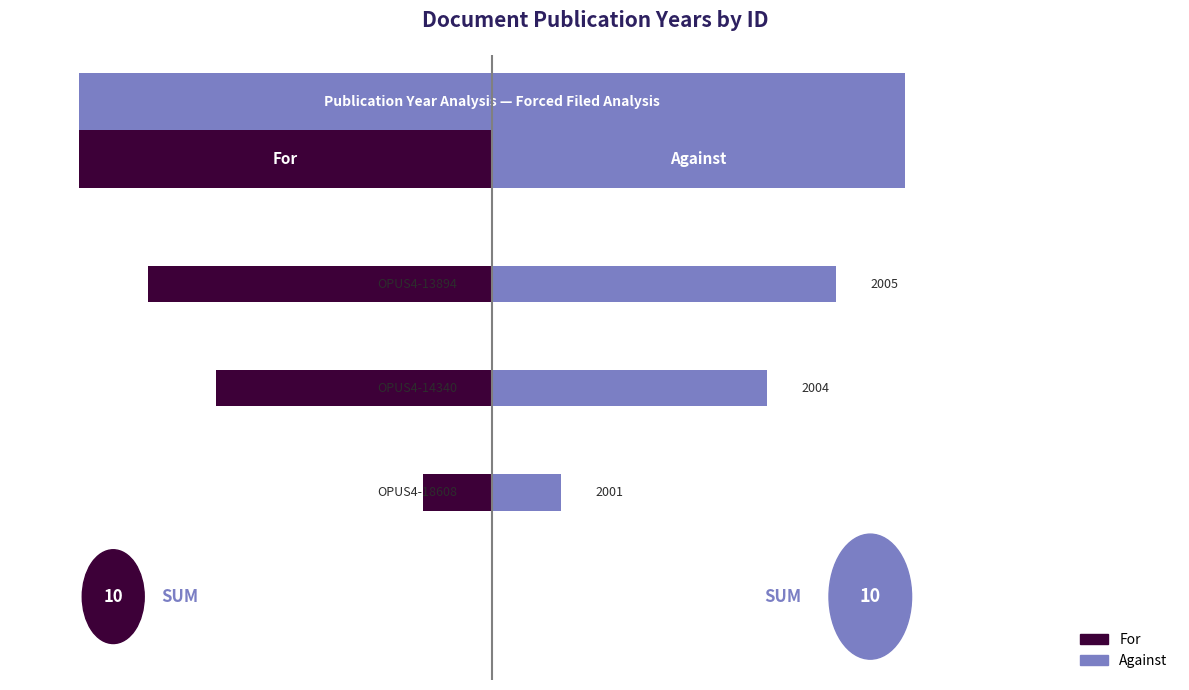

What are all the series names shown in the legend?

For, Against